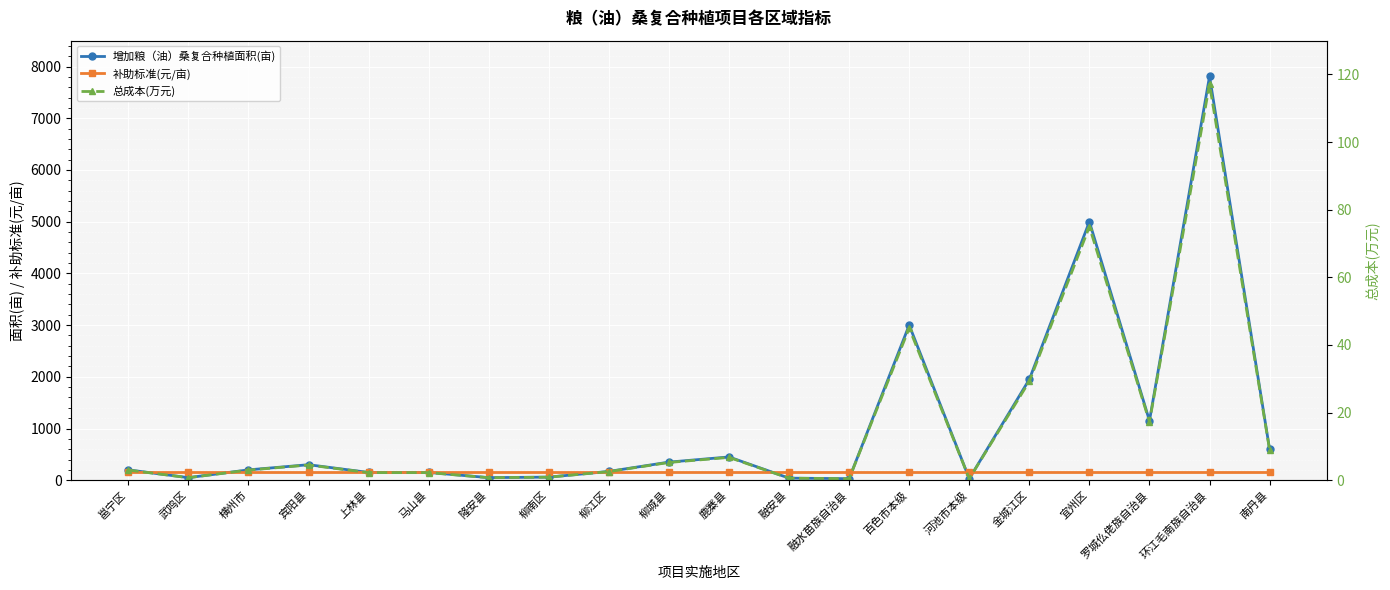

What is the smallest value displayed?

0.5